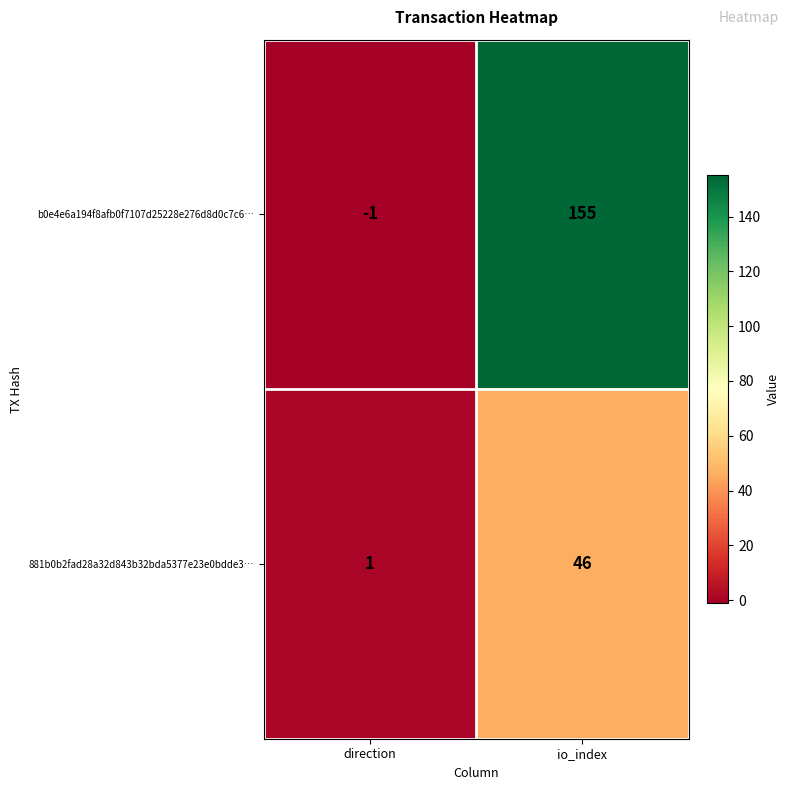

At which label is 881b0b2fad28a32d843b32bda5377e23e0bdde3… closest to 23?

direction